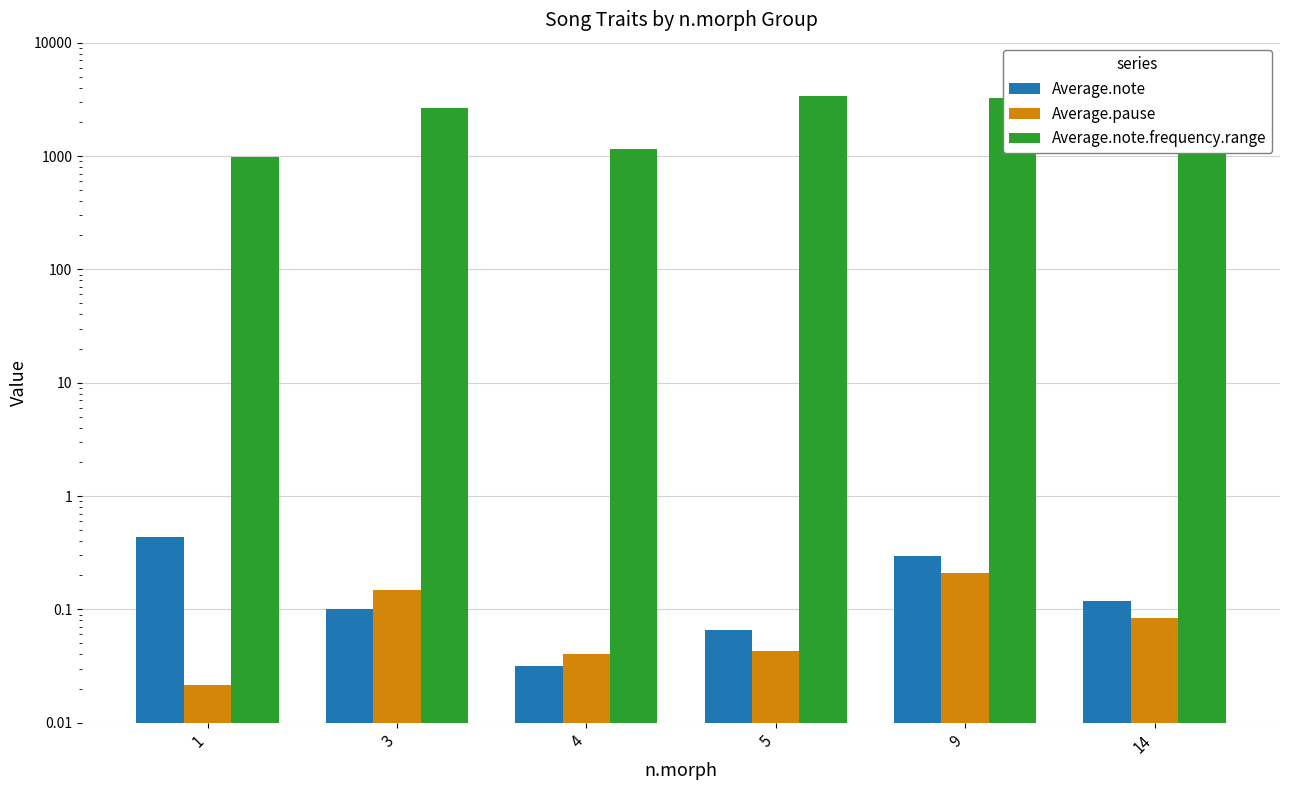

At which category is the sum across all series the highest?

5